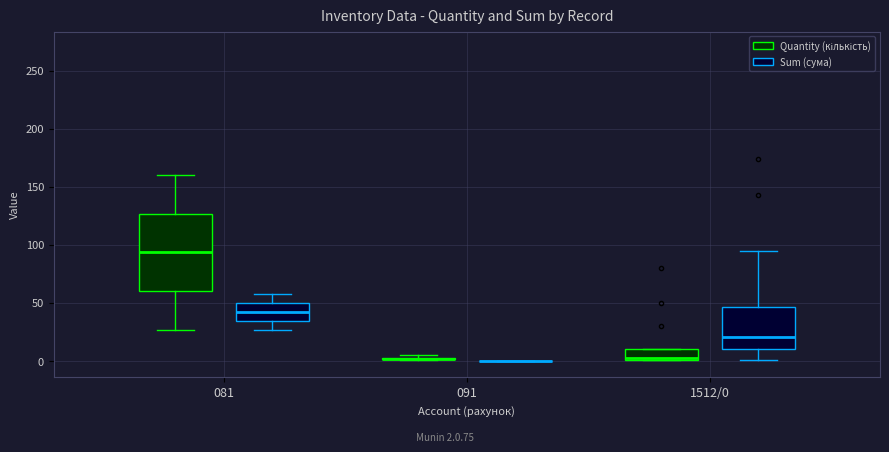

Where does the median line of the box for 1512/0 (Quantity (кількість)) sit on the y-axis? The values are not printed on the chart, so give them approximately, as read against the axis.

5